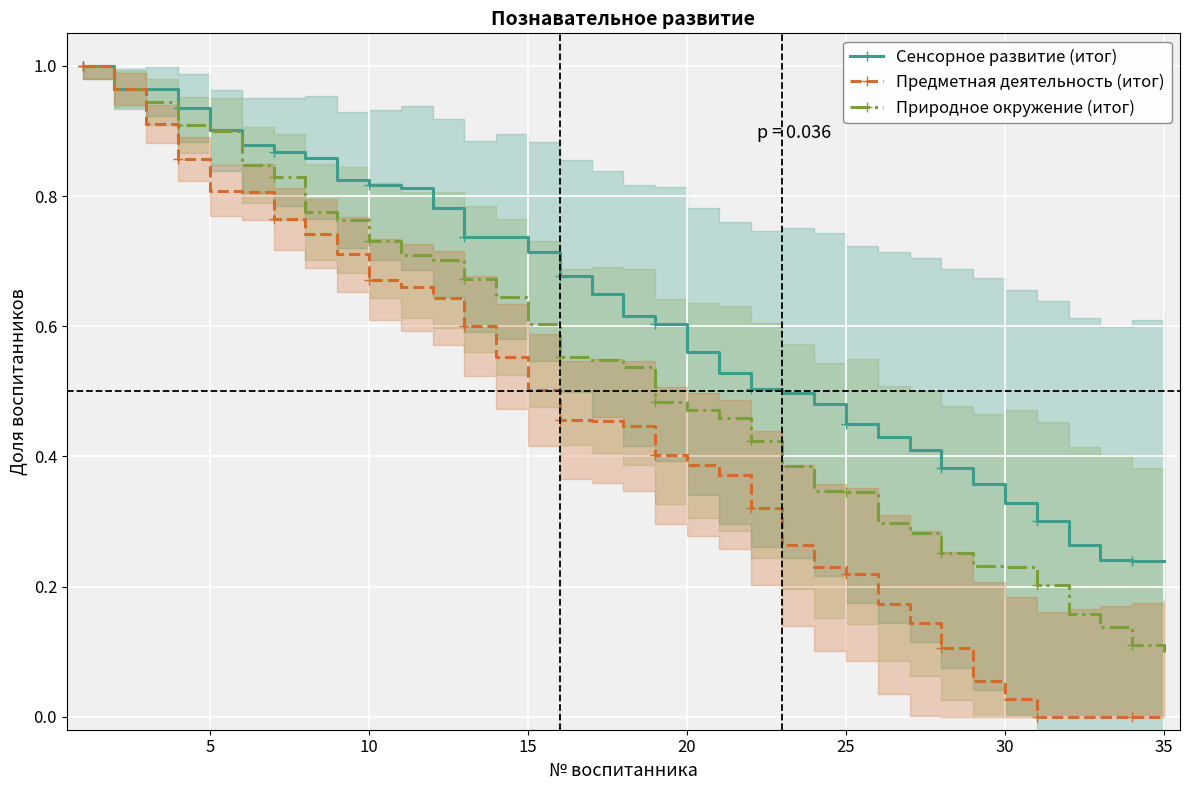

Count the number of data series in this chart.

3